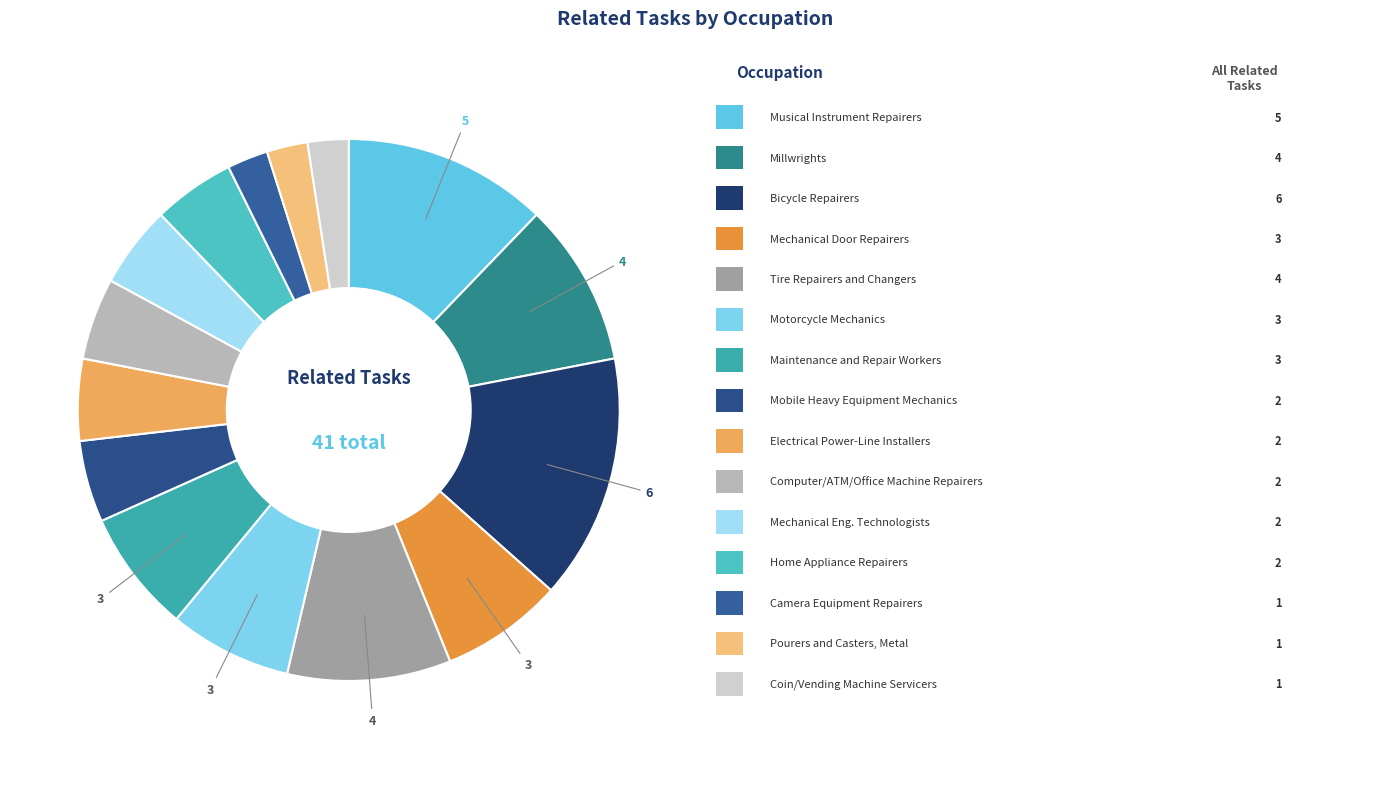

How many segments does this pie chart have?

15